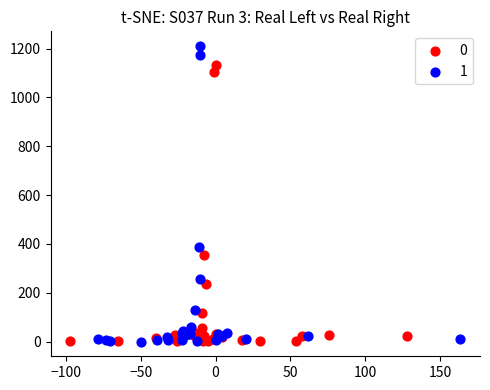

Which series has the widest spread of Y values?

1